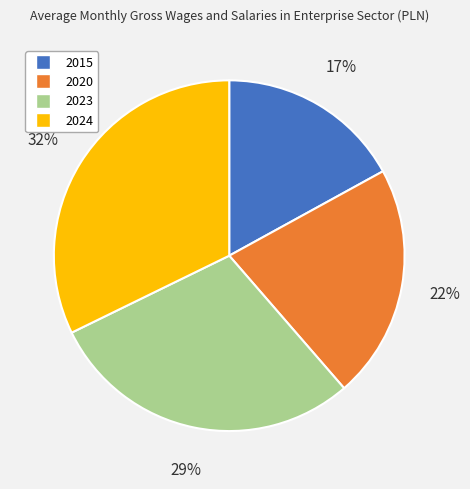

Rank the categories by value from highest to lowest.

2024, 2023, 2020, 2015